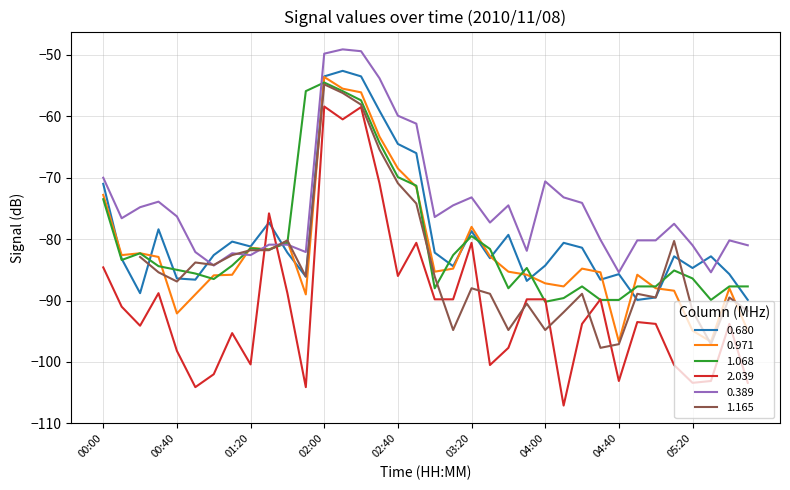

At which category does 0.680 reach its first local valley?

00:20